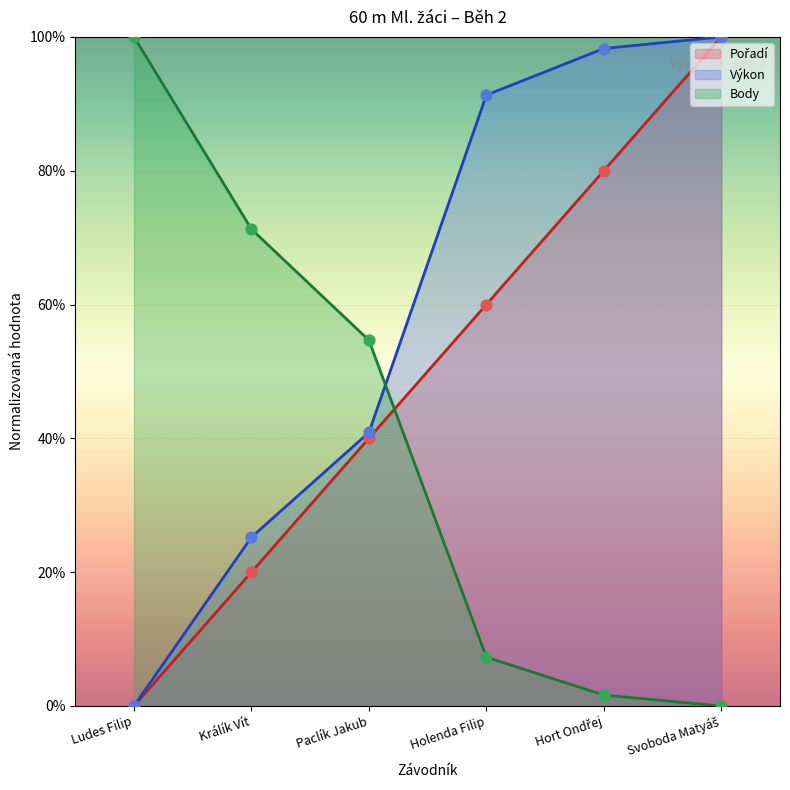

Which series reaches the minimum Y coordinate?

Pořadí